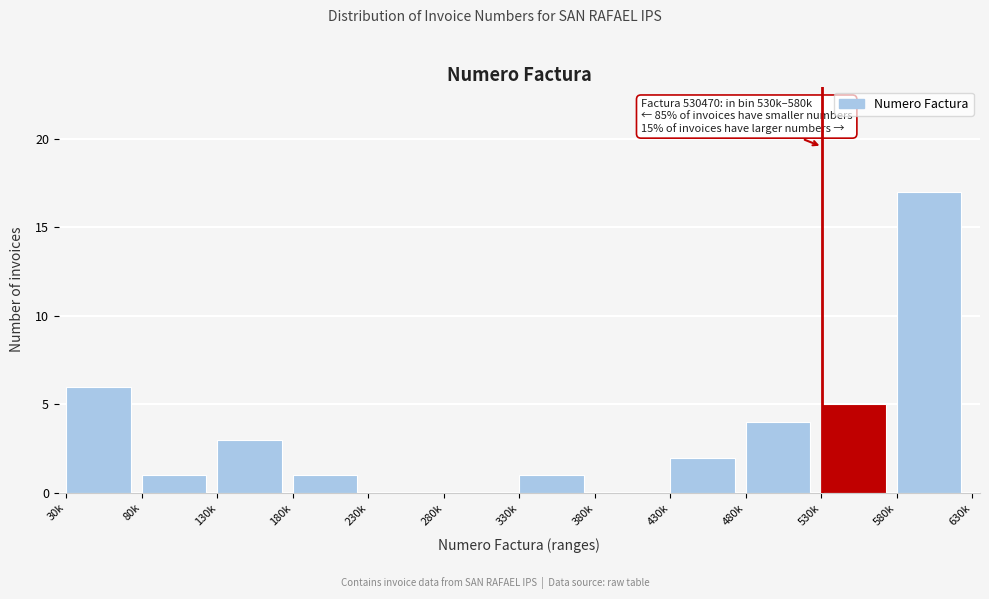

Reading left to right, what are all the values shown in this chart?

30k=6	80k=1	130k=3	180k=1	230k=0	280k=0	330k=1	380k=0	430k=2	480k=4	530k=5	580k=17